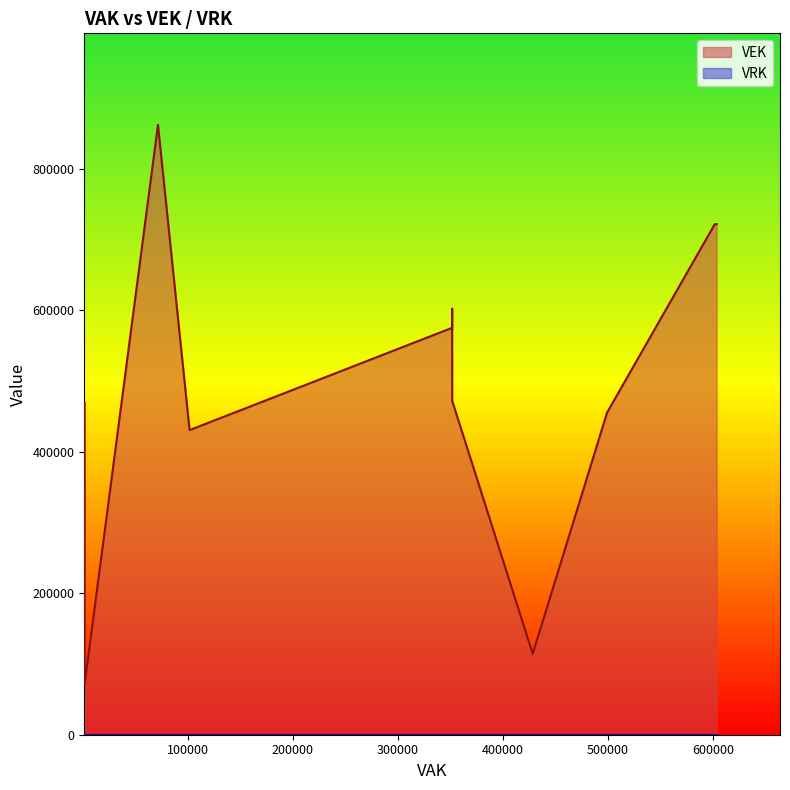

How many lines are shown in the chart?

2